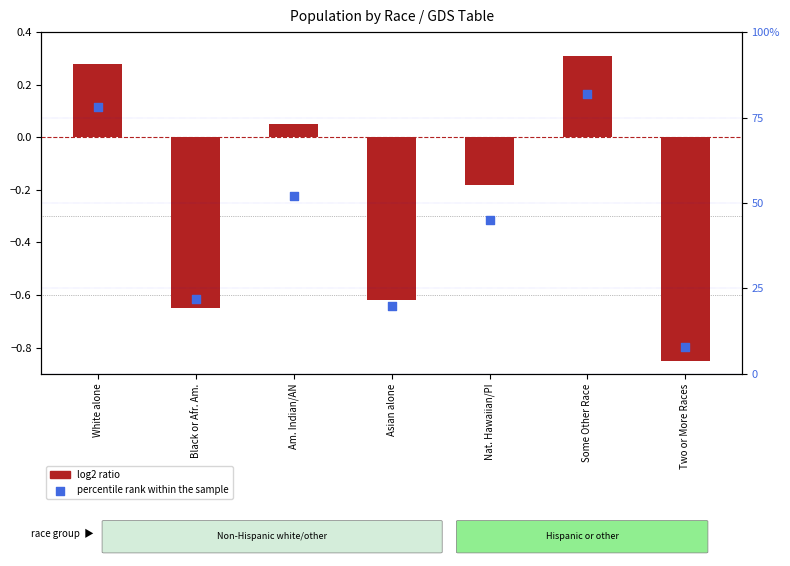

Is the value of percentile rank within the sample at Some Other Race greater than the value of log2 ratio at White alone?

Yes